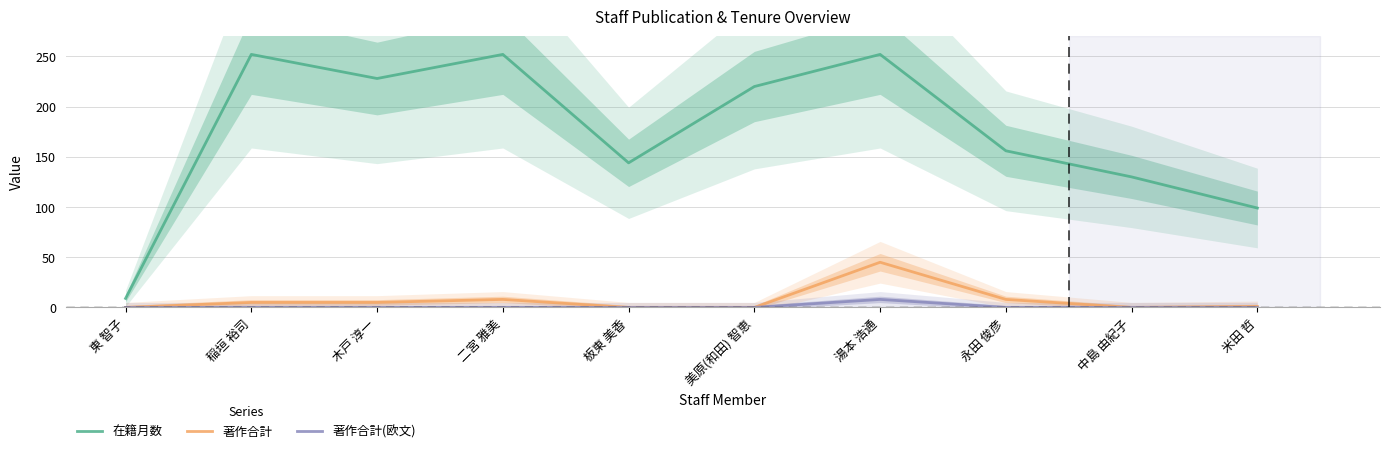

How many positive values does the 著作合計(欧文) series have?

1